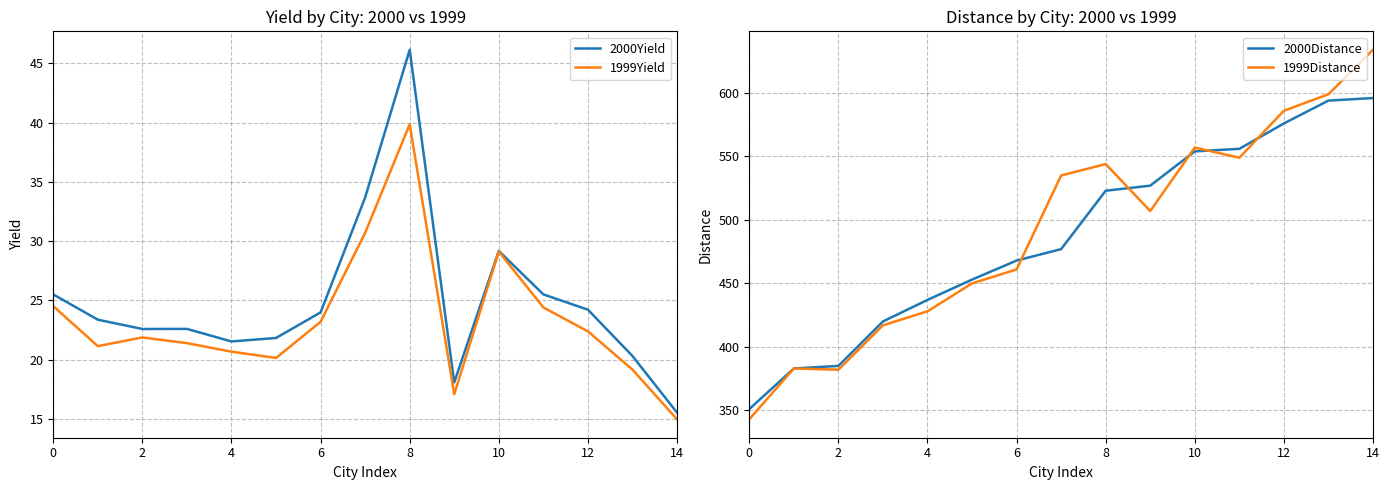

True or false: 2000Yield has a value of 21.5 at 4.

True